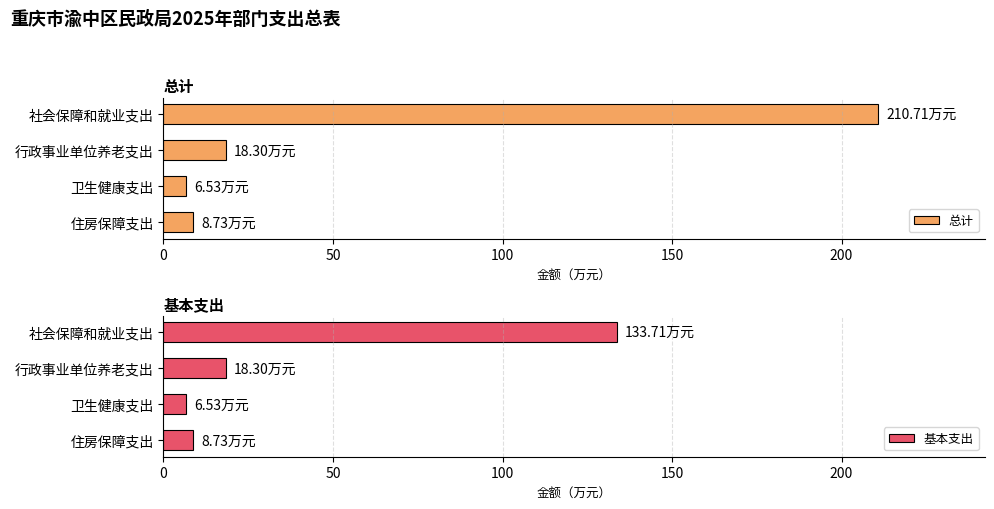

At how many categories does at least one series exceed 186?

1